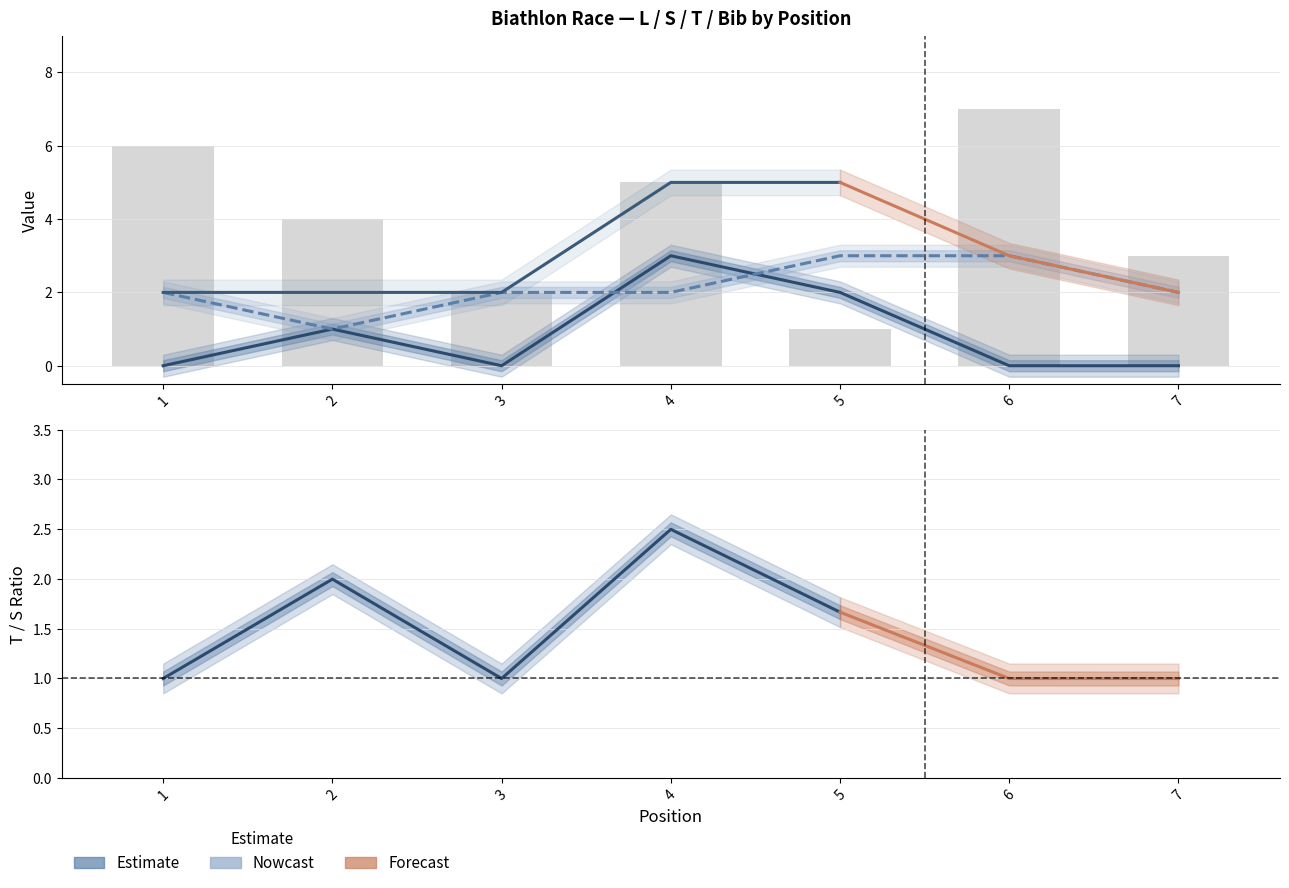

How many groups of bars are there?

7